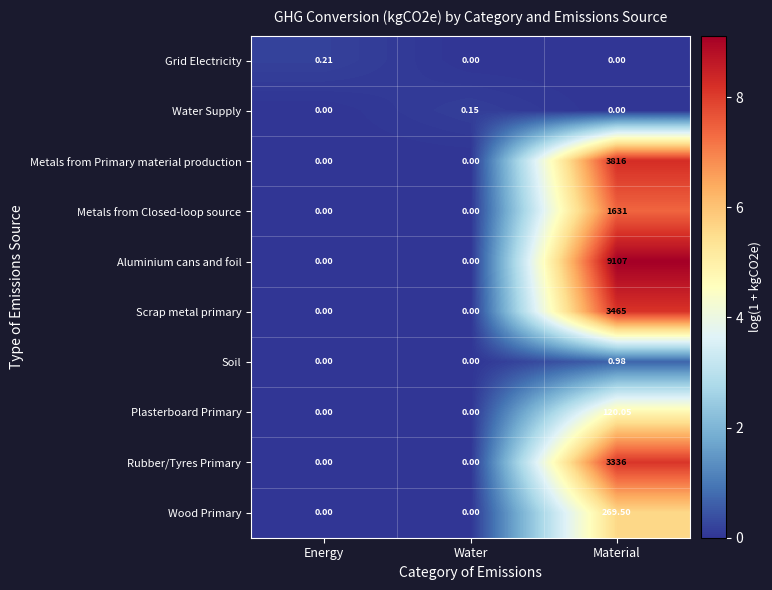

Which series has the widest spread of values?

Aluminium cans and foil